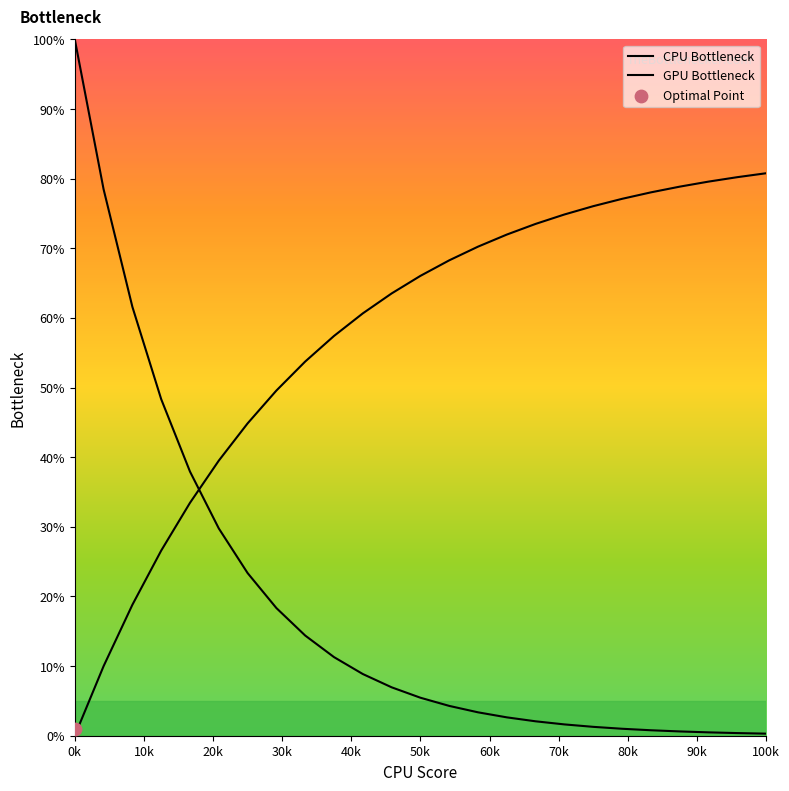

Which series contains the highest Y value?

CPU Bottleneck